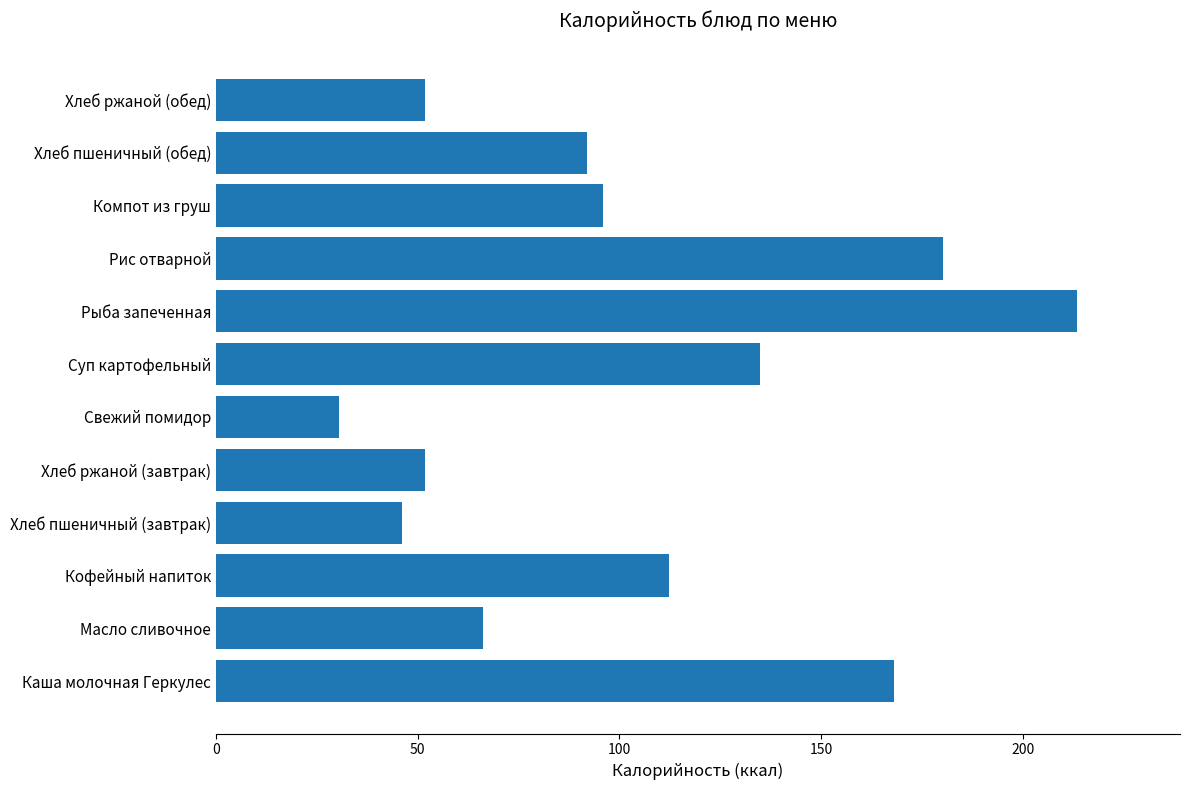

How many categories are shown in the chart?

12